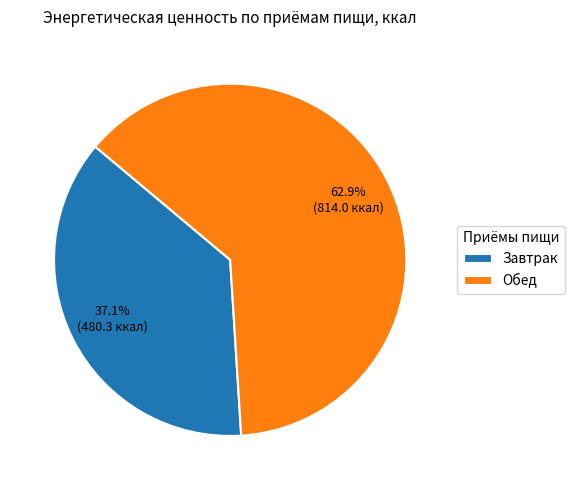

Rank the categories by value from lowest to highest.

Завтрак, Обед